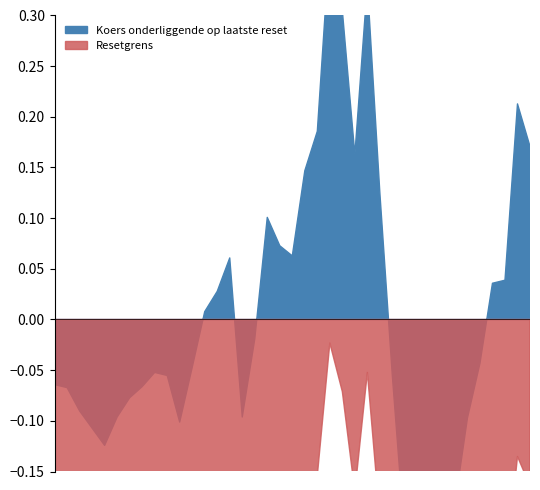

At which category does Koers onderliggende op laatste reset reach its first local peak?

8